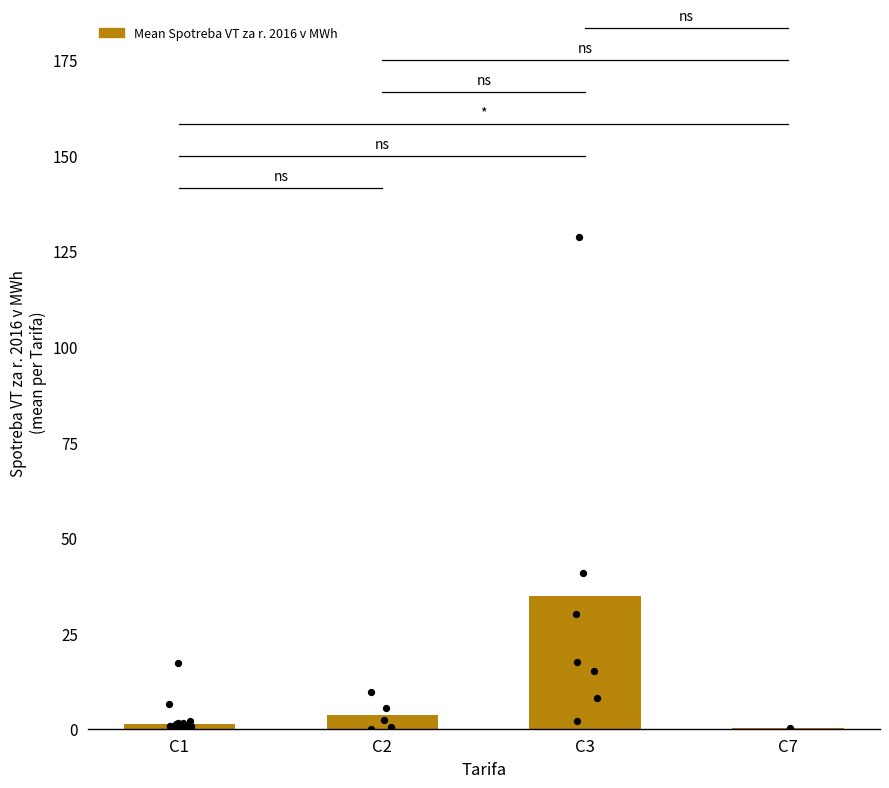

What is the change in value from C1 to C2?

+2.2